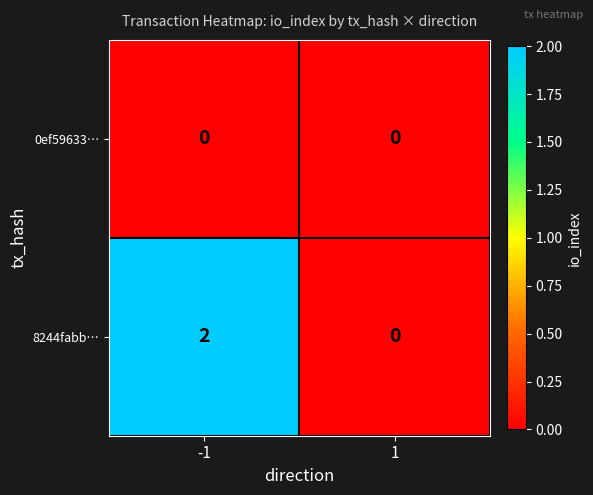

Rank the categories by 8244fabb… value from lowest to highest.

1, -1